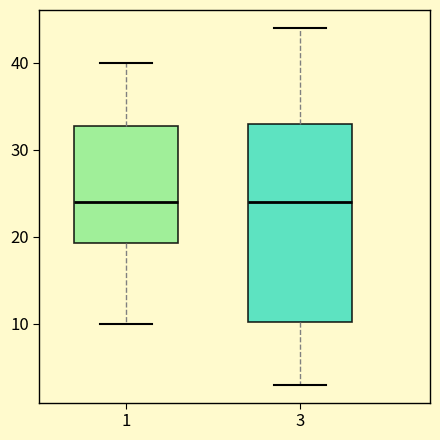

Which box is the tallest, from its lower edge to its upper edge?

3